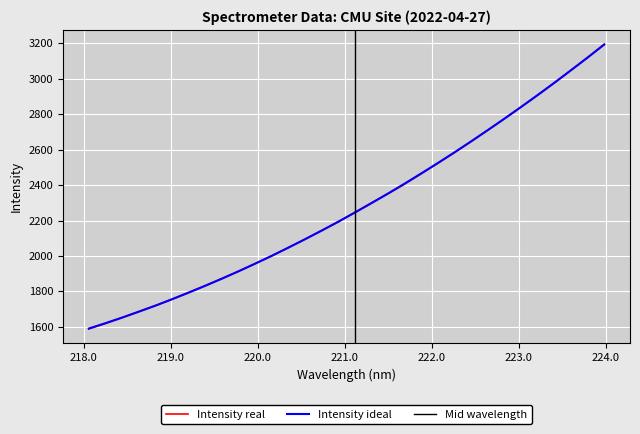

At which label is the value closest to 2391?

221.6902